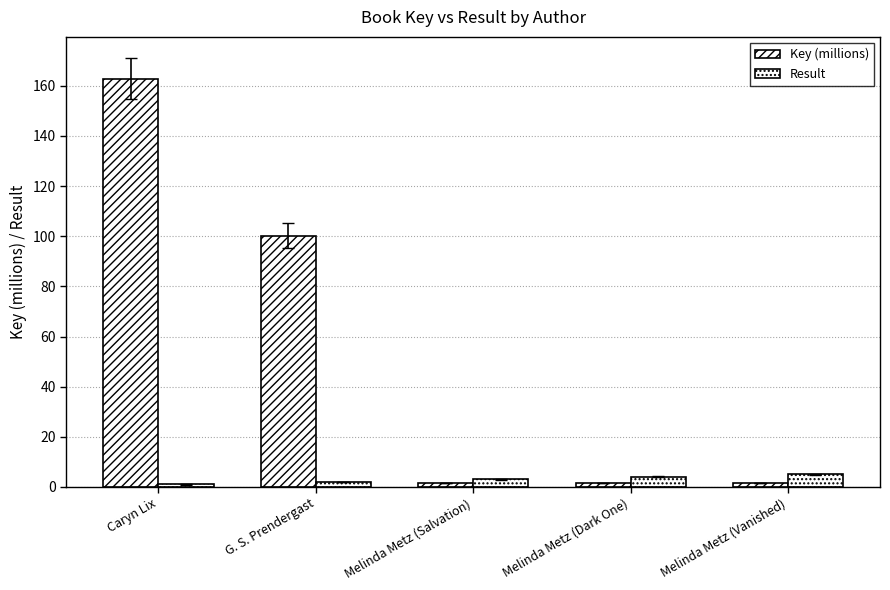

How many bars are there in each group?

2